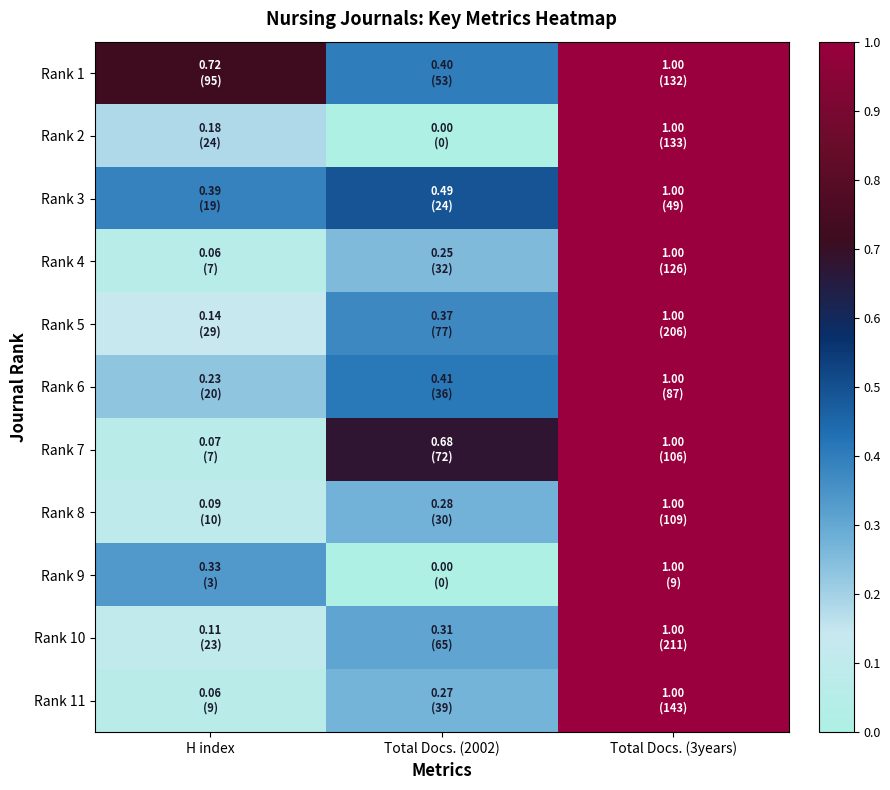

Reading left to right, what are all the values shown in this chart?

Rank 1: H index=0.7	Total Docs. (2002)=0.4	Total Docs. (3years)=1.0
Rank 2: H index=0.2	Total Docs. (2002)=0.0	Total Docs. (3years)=1.0
Rank 3: H index=0.4	Total Docs. (2002)=0.5	Total Docs. (3years)=1.0
Rank 4: H index=0.1	Total Docs. (2002)=0.3	Total Docs. (3years)=1.0
Rank 5: H index=0.1	Total Docs. (2002)=0.4	Total Docs. (3years)=1.0
Rank 6: H index=0.2	Total Docs. (2002)=0.4	Total Docs. (3years)=1.0
Rank 7: H index=0.1	Total Docs. (2002)=0.7	Total Docs. (3years)=1.0
Rank 8: H index=0.1	Total Docs. (2002)=0.3	Total Docs. (3years)=1.0
Rank 9: H index=0.3	Total Docs. (2002)=0.0	Total Docs. (3years)=1.0
Rank 10: H index=0.1	Total Docs. (2002)=0.3	Total Docs. (3years)=1.0
Rank 11: H index=0.1	Total Docs. (2002)=0.3	Total Docs. (3years)=1.0